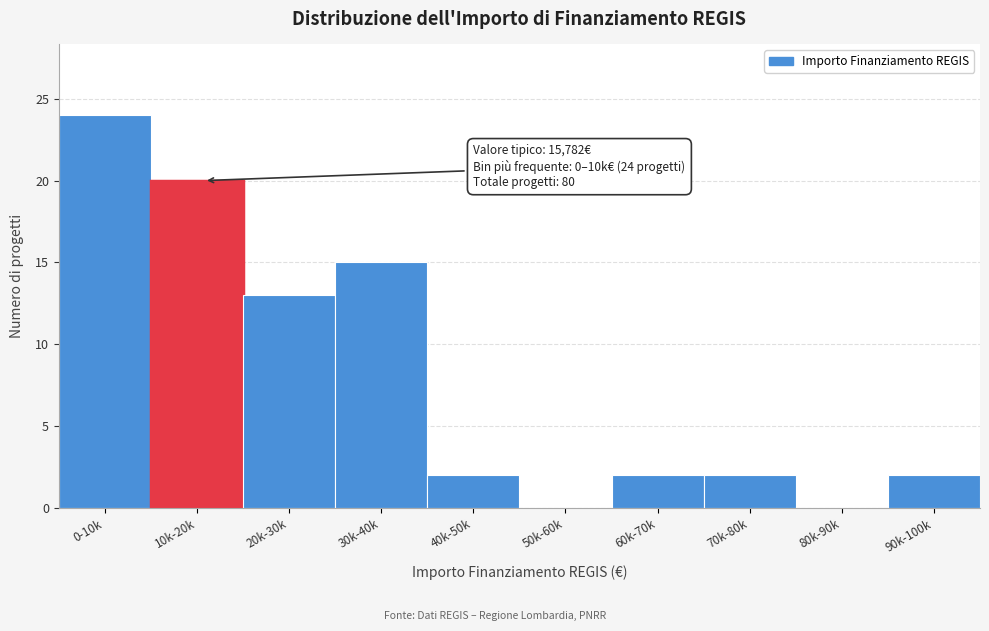

Reading right to left, transcribe all the data shown in this chart.

90k-100k=2	80k-90k=0	70k-80k=2	60k-70k=2	50k-60k=0	40k-50k=2	30k-40k=15	20k-30k=13	10k-20k=20	0-10k=24